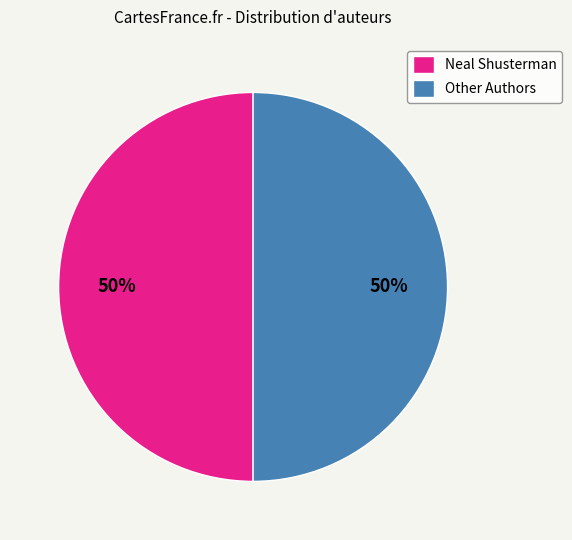

To the nearest percent, what is the combined percentage of Neal Shusterman and Other Authors?

100%